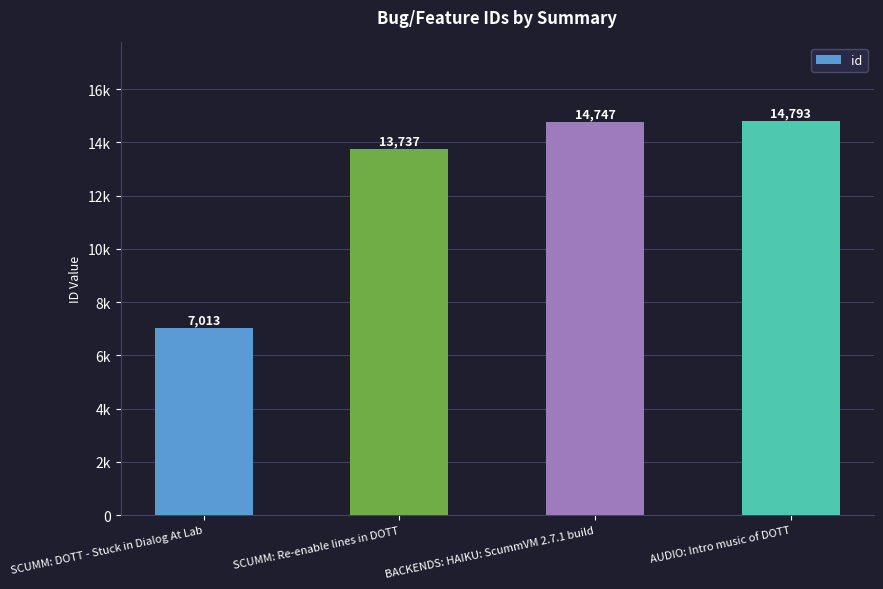

Does the chart contain any negative values?

No